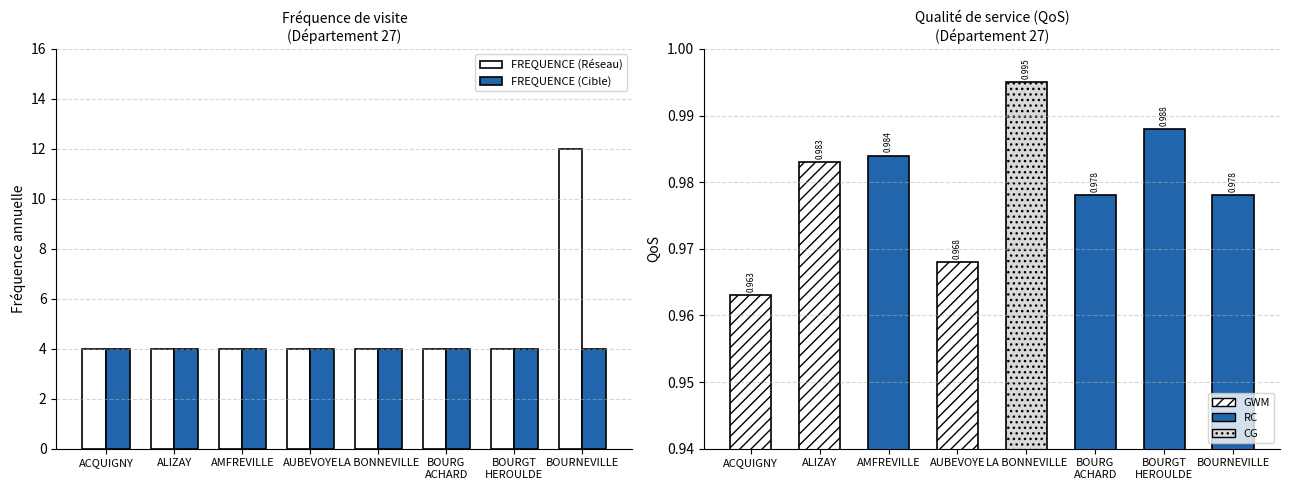

What is the highest value of the FREQUENCE (Réseau) series?

12